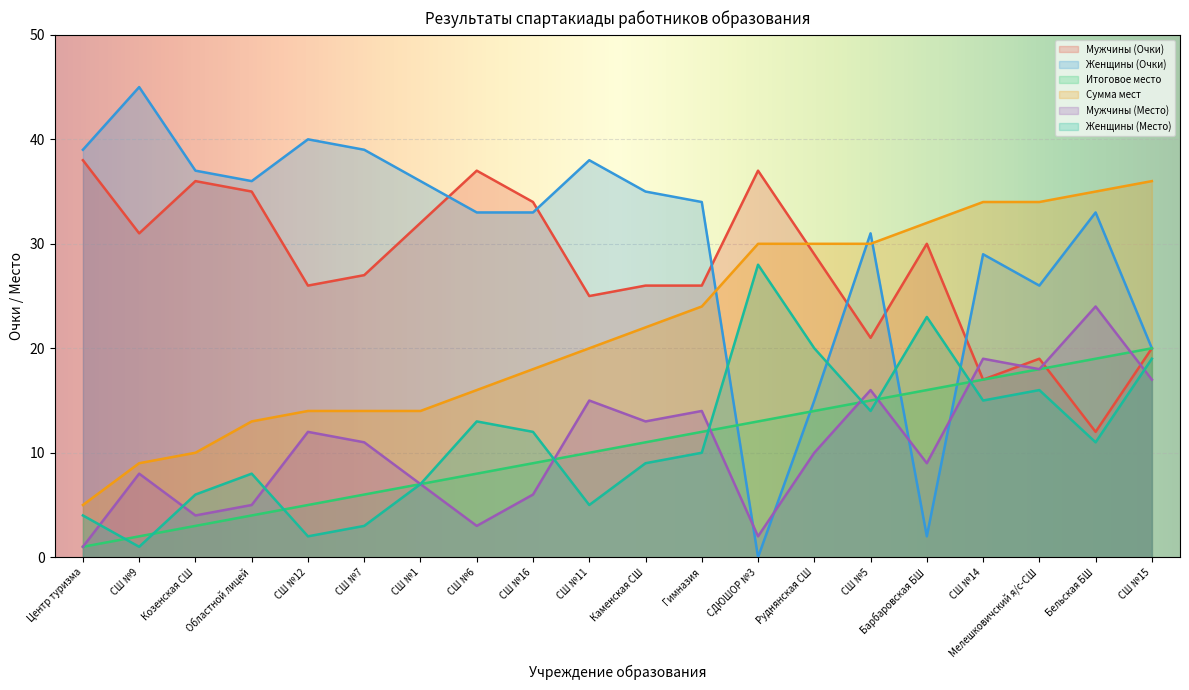

Count the number of categories in the chart.

20